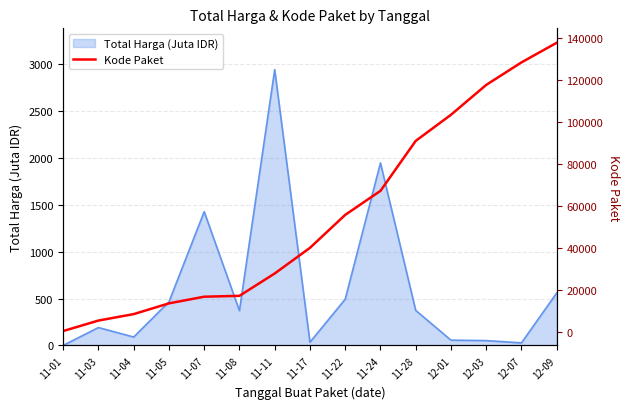

Which category has the highest value in the Total Harga (Juta IDR) series?

11-11